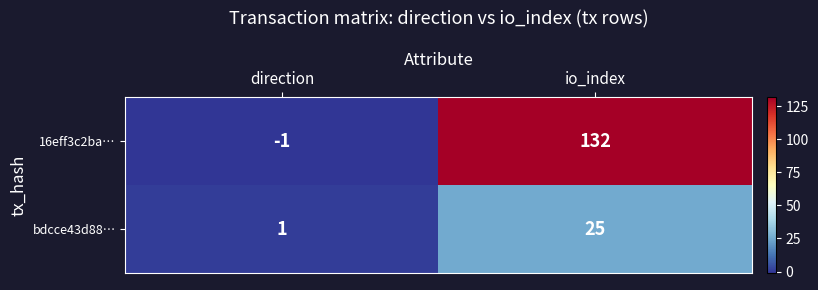

At which category does the chart reach its peak across all series?

io_index